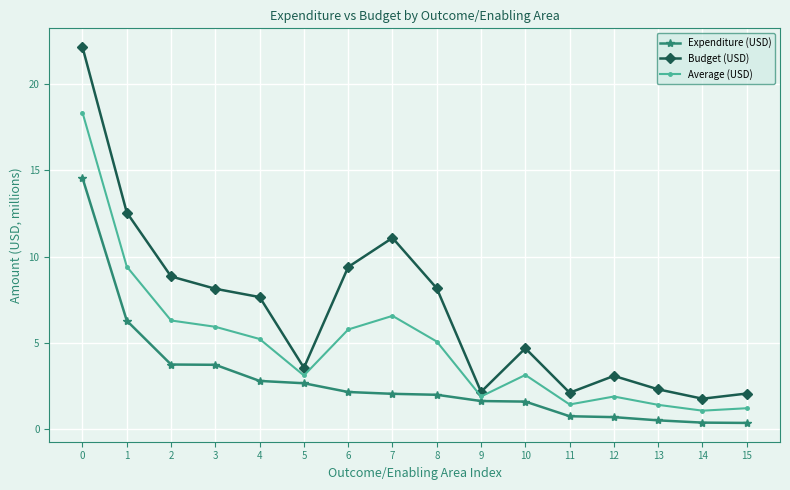

List the series in order of their peak value, highest first.

Budget (USD), Average (USD), Expenditure (USD)